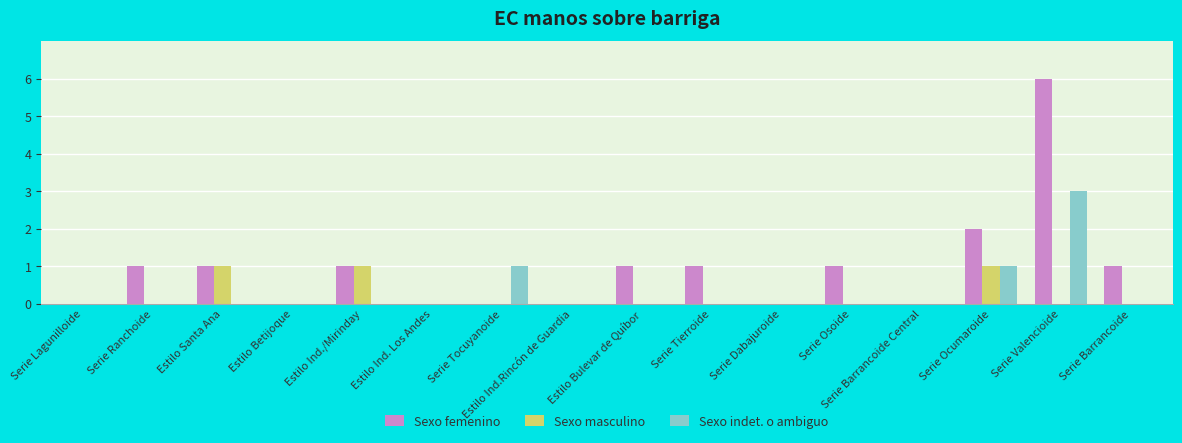

What is the spread (max minus min) of values at Estilo Santa Ana?

1